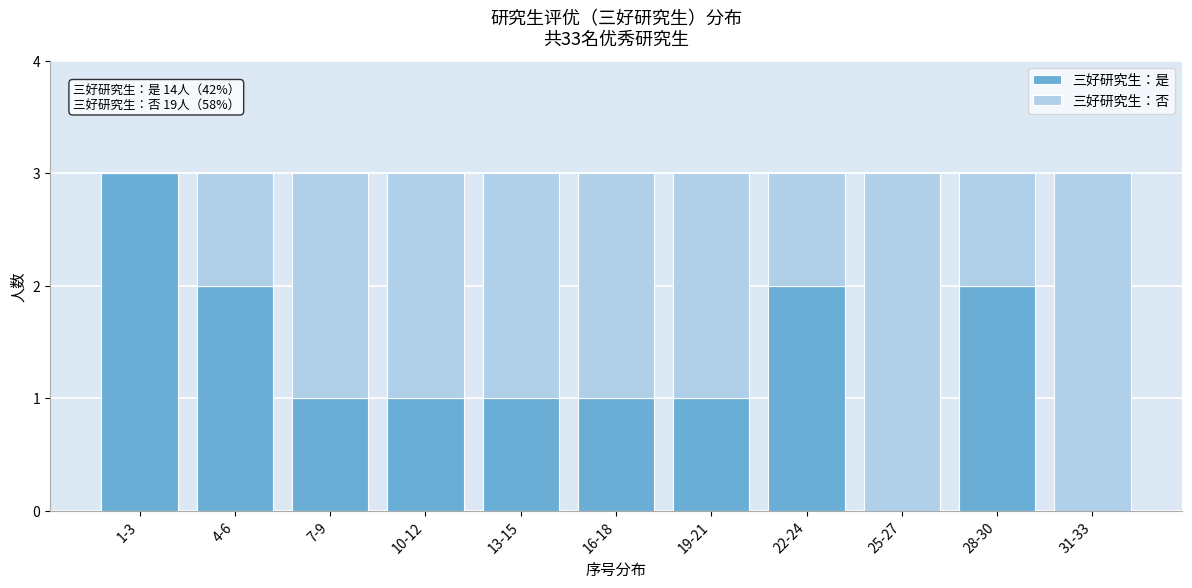

Reading right to left, transcribe the values for 三好研究生：是.

31-33=0	28-30=2	25-27=0	22-24=2	19-21=1	16-18=1	13-15=1	10-12=1	7-9=1	4-6=2	1-3=3